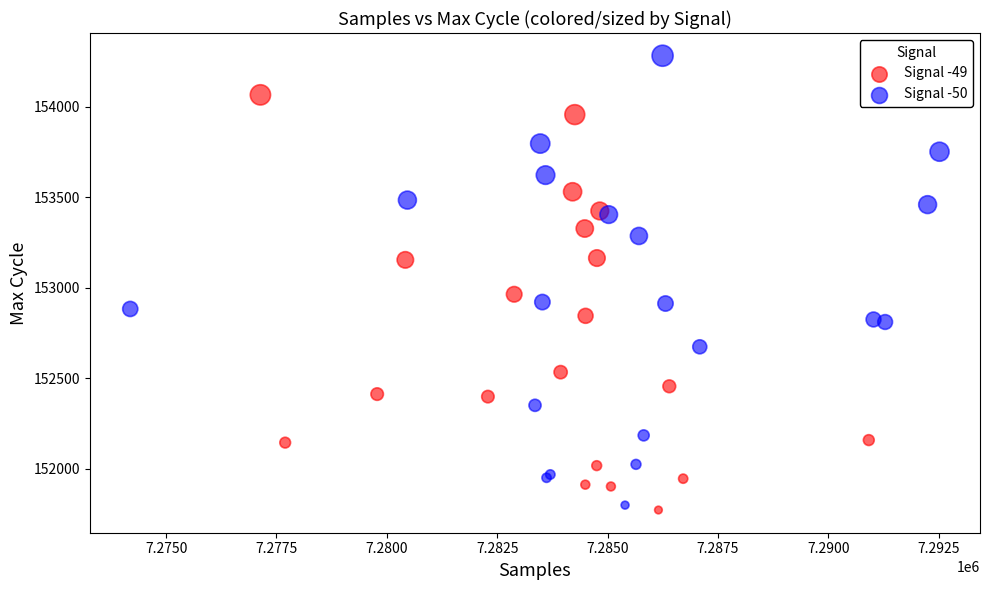

Which series reaches the maximum Y coordinate?

Signal -50